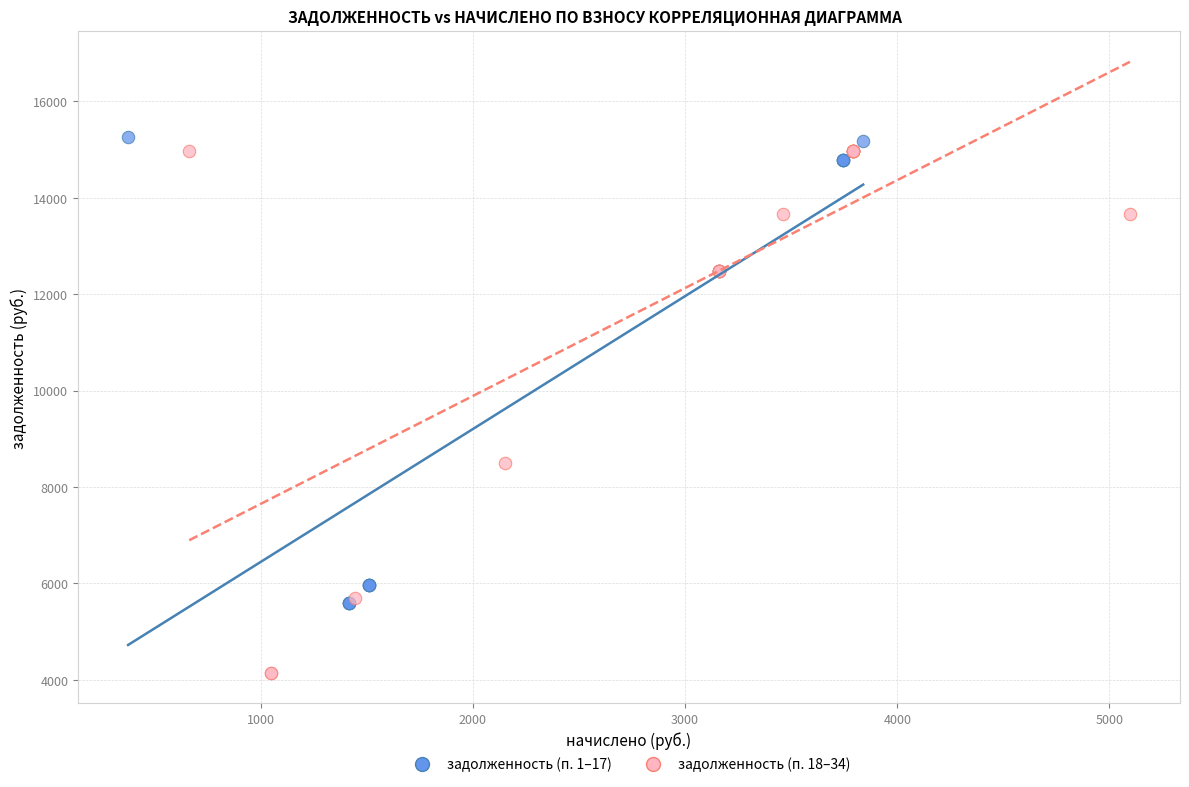

Which series reaches the minimum Y coordinate?

задолженность (п. 18–34)